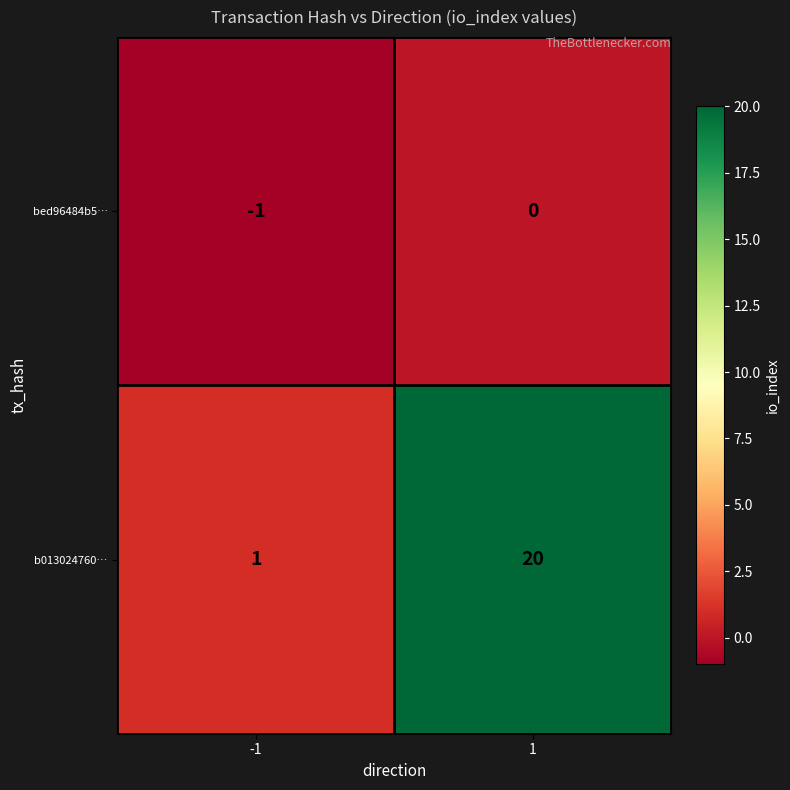

What is the total value across all series at 1?

20